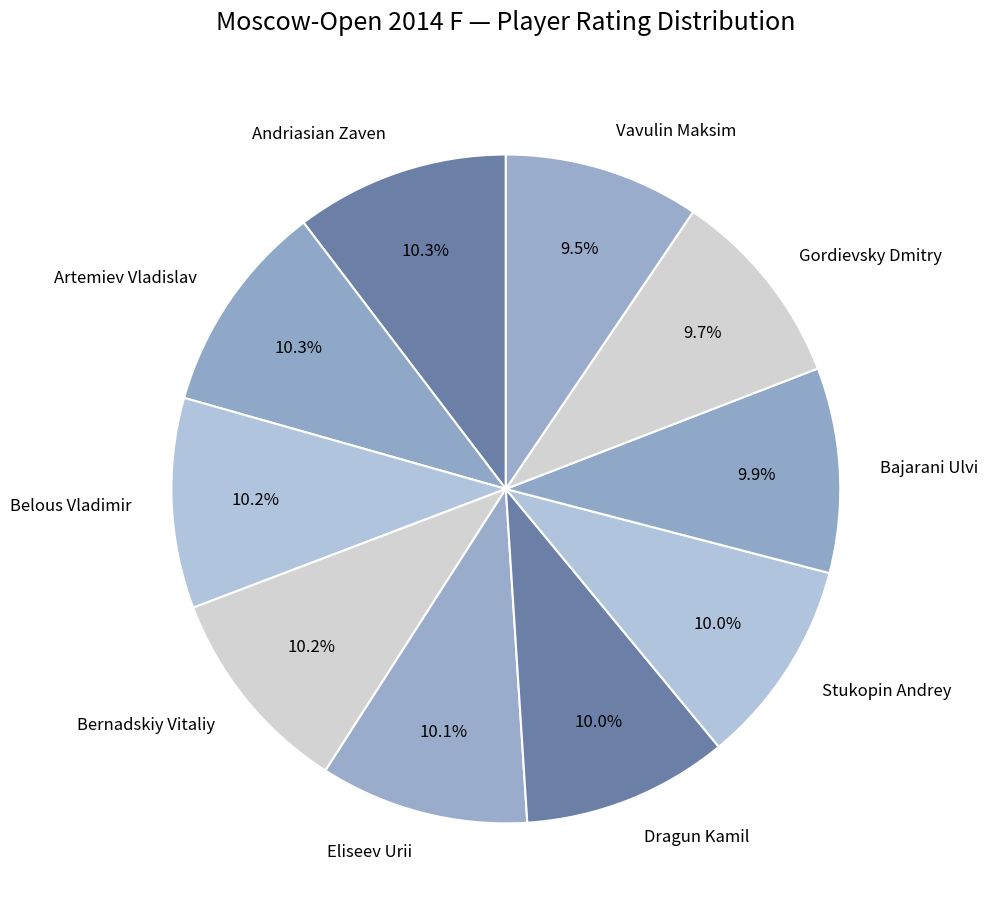

Approximately how many times larger is the value at Stukopin Andrey compared to Andriasian Zaven?

1.0